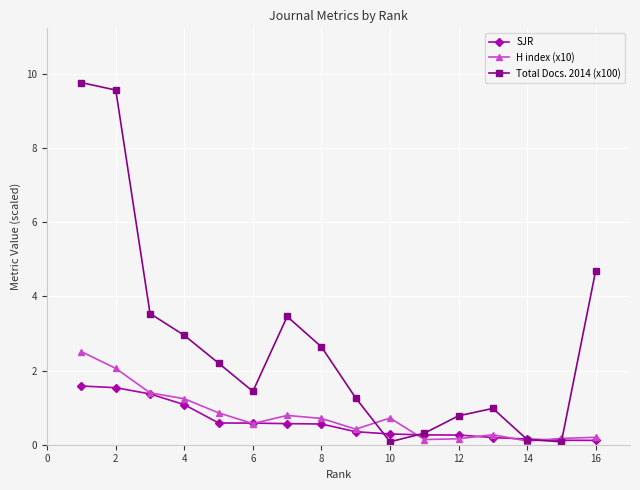

What is the average value of the H index (x10) series?

0.8